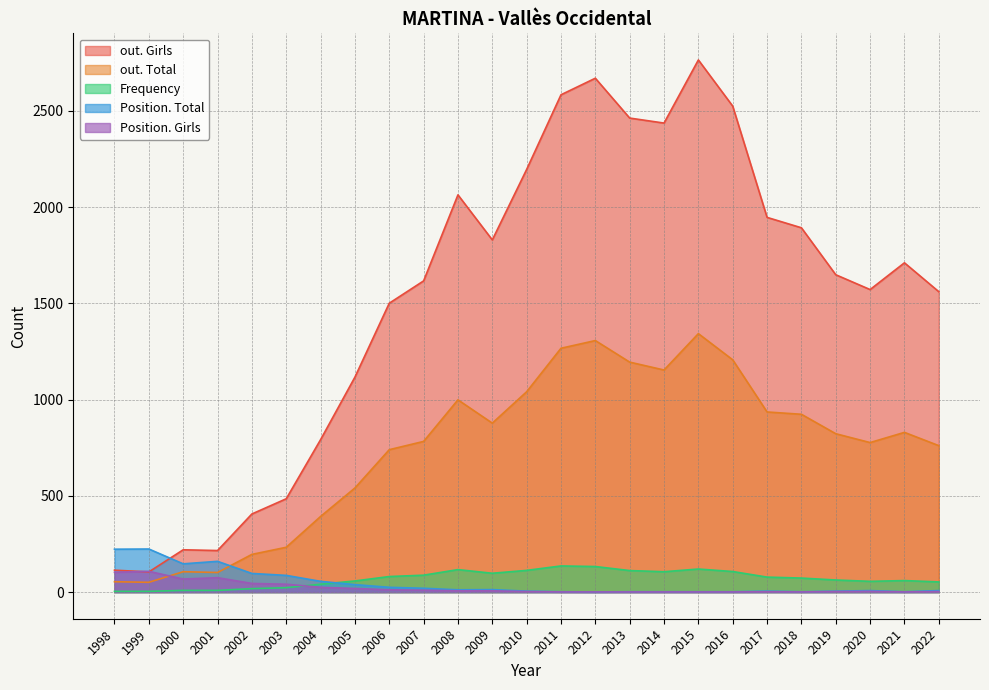

What is the sum of the Frequency values at 2003 and 2008?

140